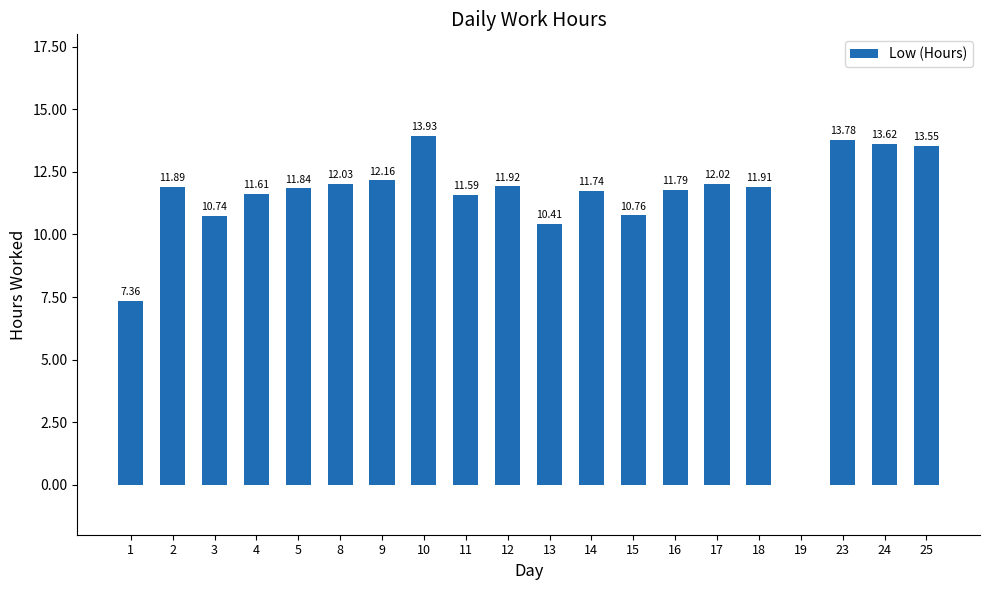

Count the number of categories in the chart.

20